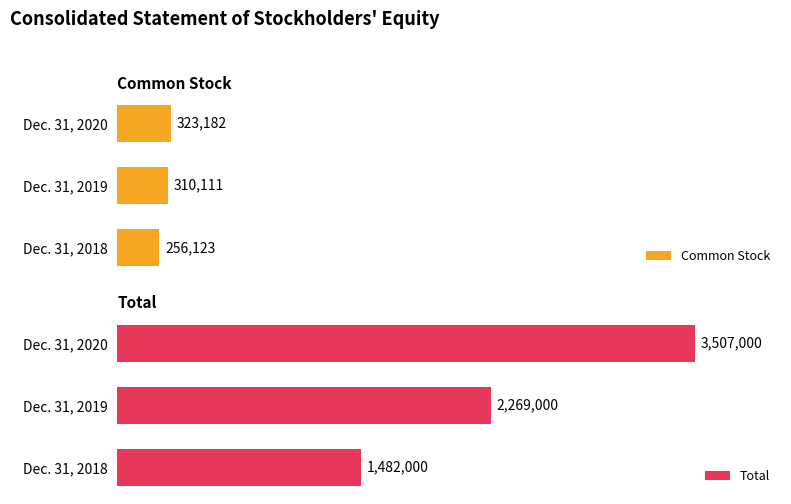

How many bars are there in each group?

2